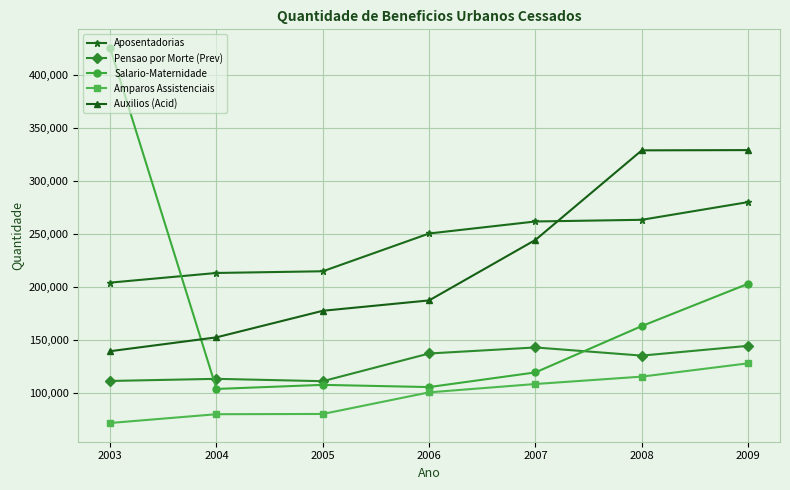

Which series changed the most between 2005 and 2008?

Auxilios (Acid)